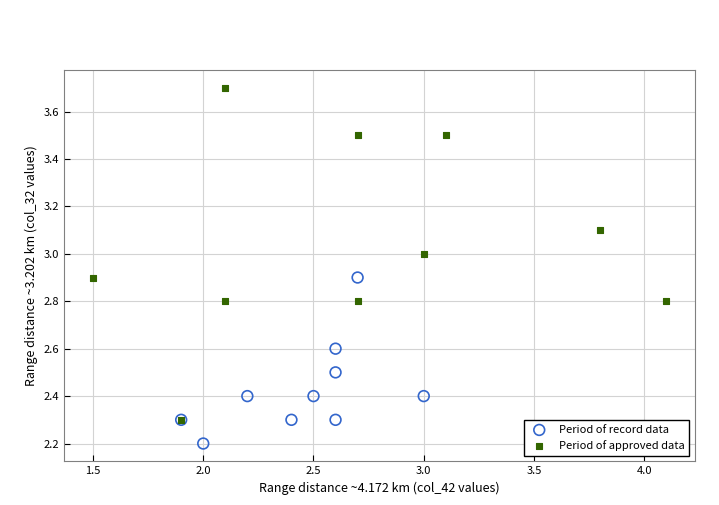

Which series has the widest spread of Y values?

Period of approved data